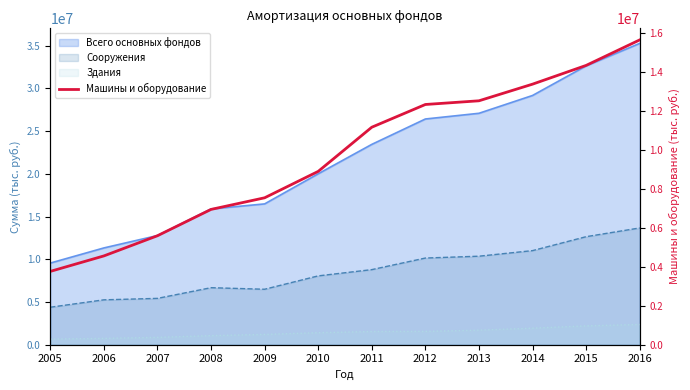

What is the value of the 10th point from the left?

13360383